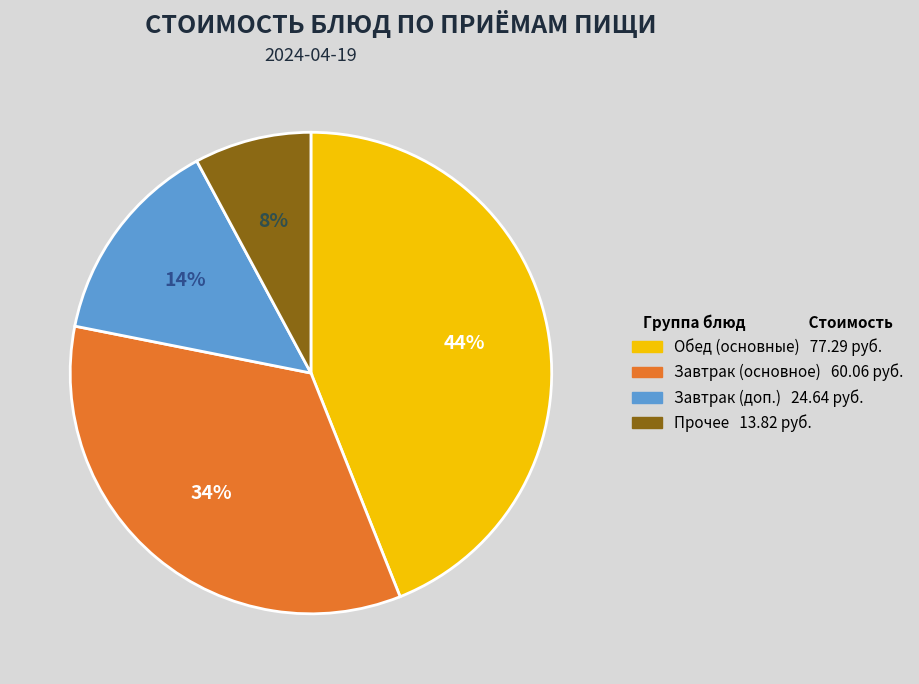

To the nearest percent, what is the difference between the largest and smallest slice percentages?

36%